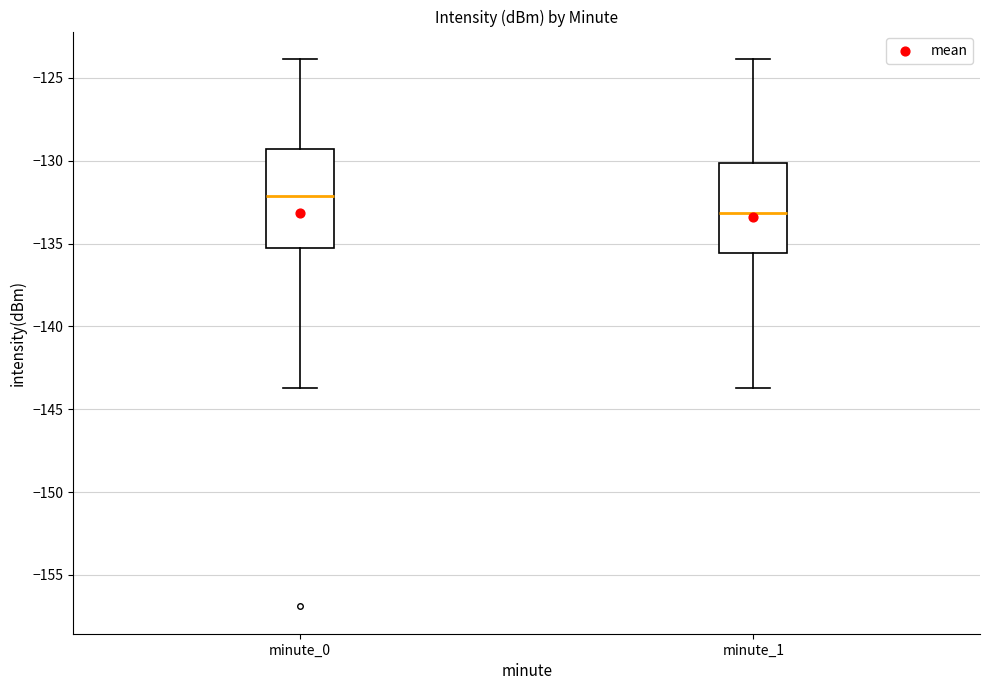

Reading left to right, transcribe this box plot: for each box, give where its median line is, the range the box spans, and where its two whiskers end, as read against the y-axis. The values are not printed on the chart, so give them approximately, as read against the axis.

minute_0: median -132.0, box -135.5 to -129.5, whiskers -143.5 to -124.0
minute_1: median -133.0, box -135.5 to -130.0, whiskers -143.5 to -124.0